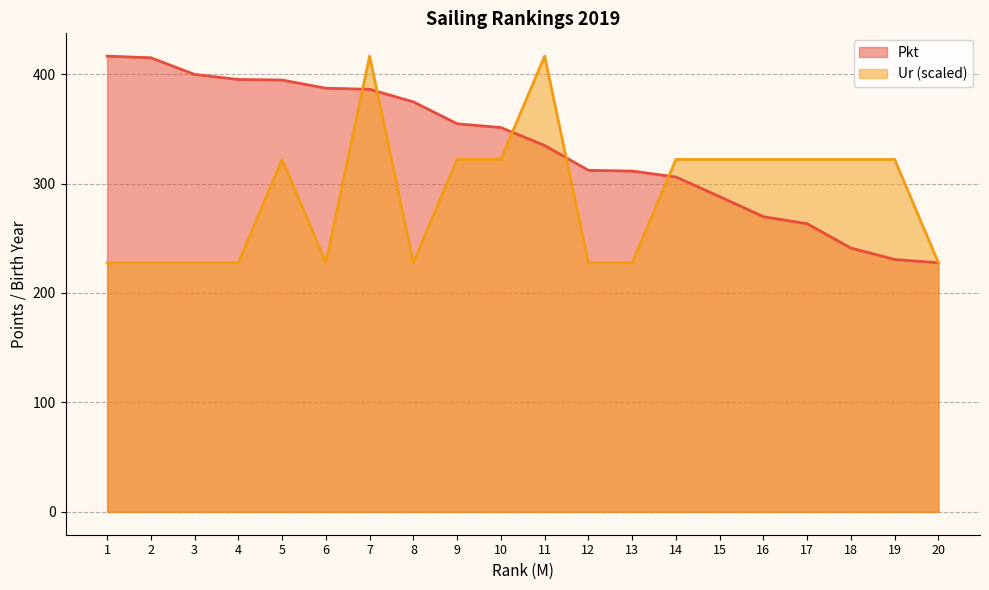

What is the minimum value shown in the chart?

227.6